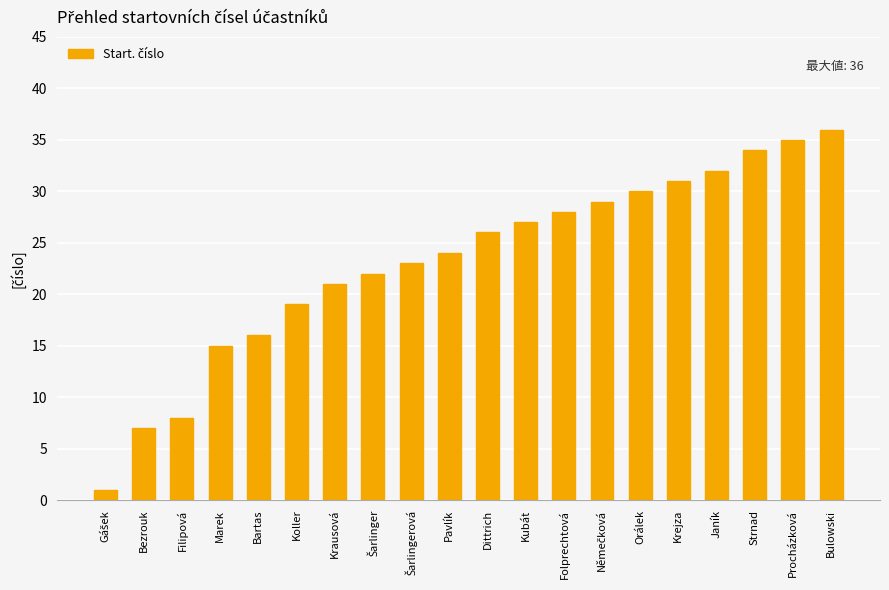

What is the label of the 12th bar from the left?

Kubát